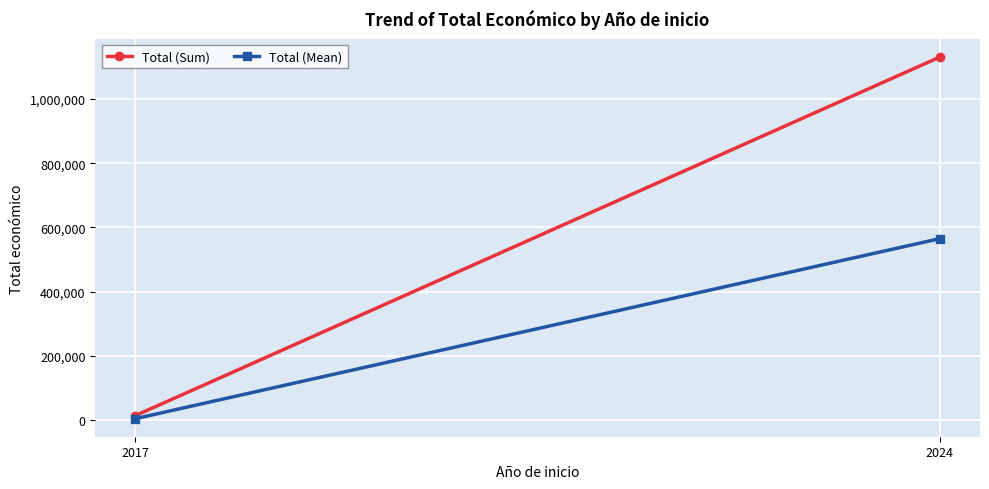

The value of Total (Sum) at 2024 is 1130206.0. True or false?

True